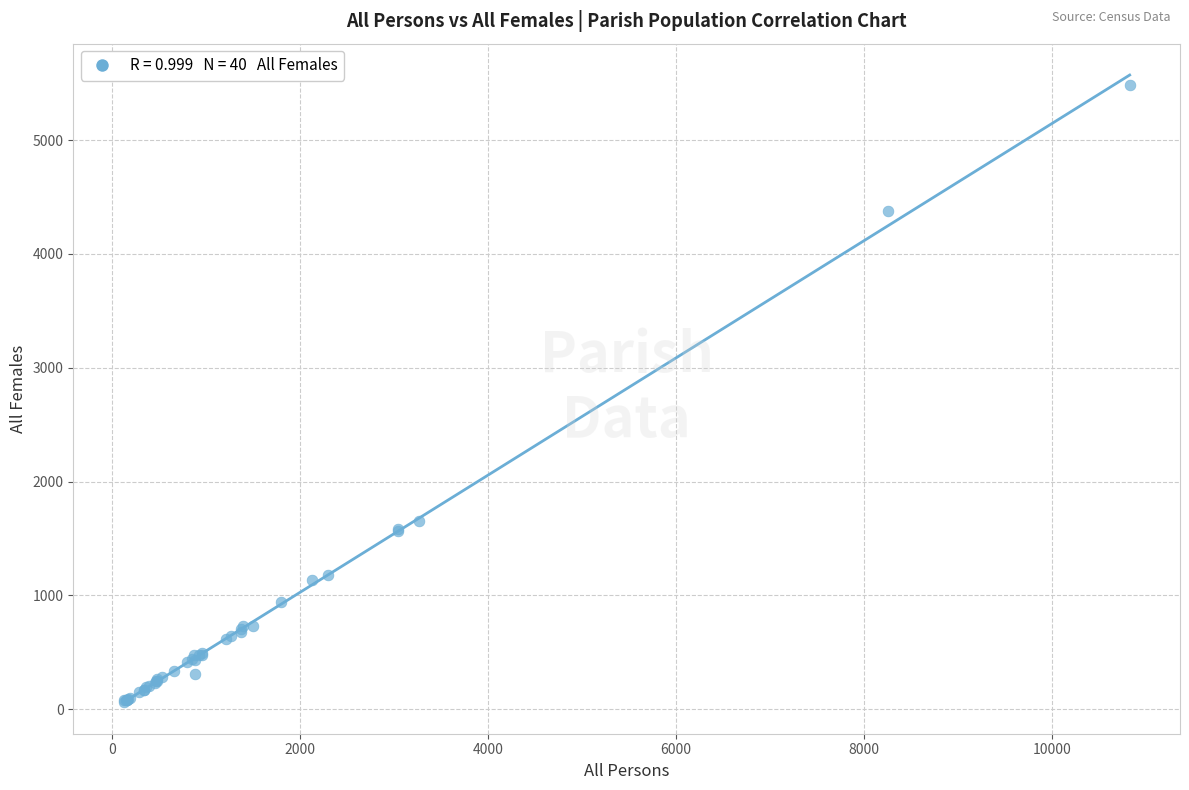

What Y value in the scatter plot is closest to 2773?

1653